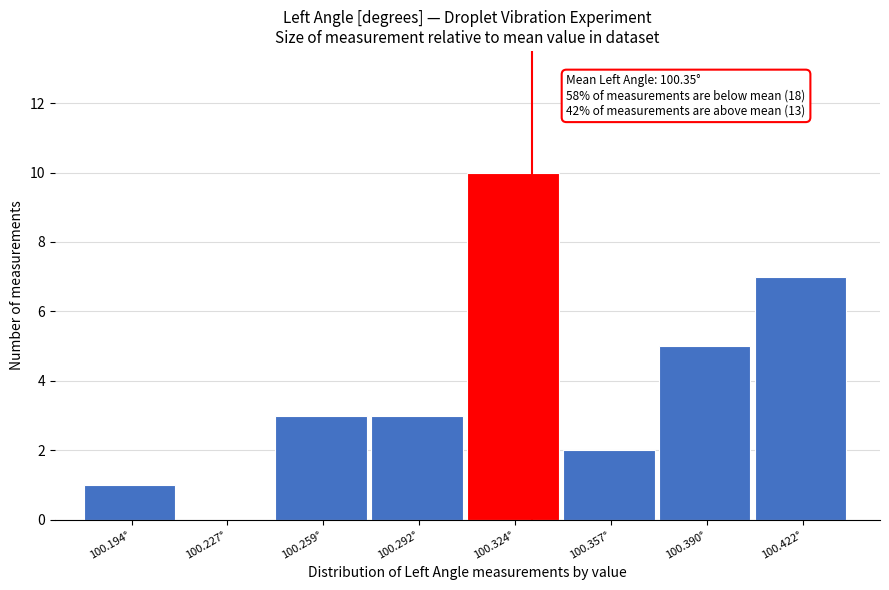

Which range on the x-axis has the tallest bar?

100.310 to 100.340